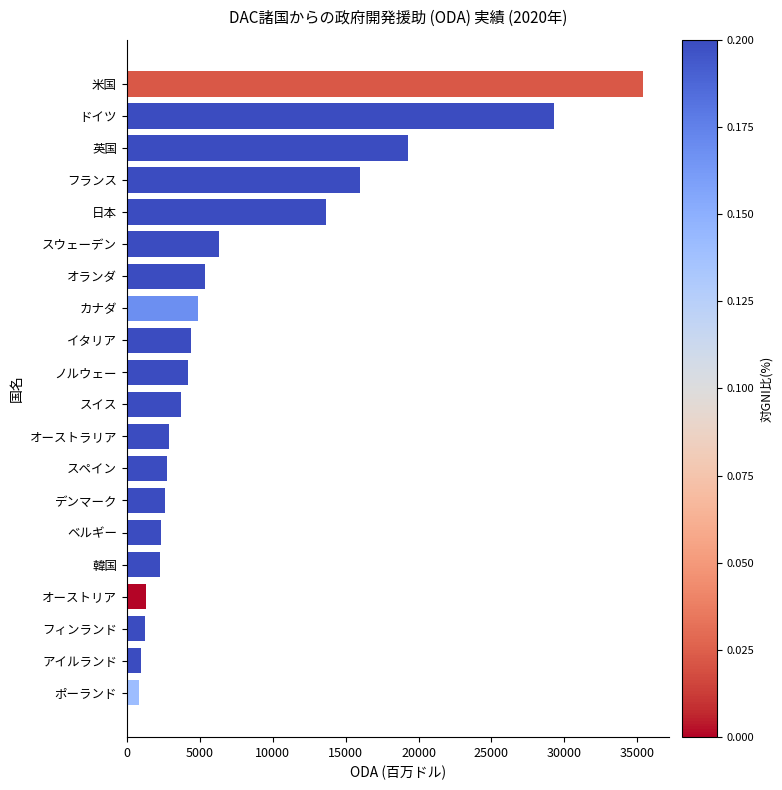

Does the chart contain any negative values?

No